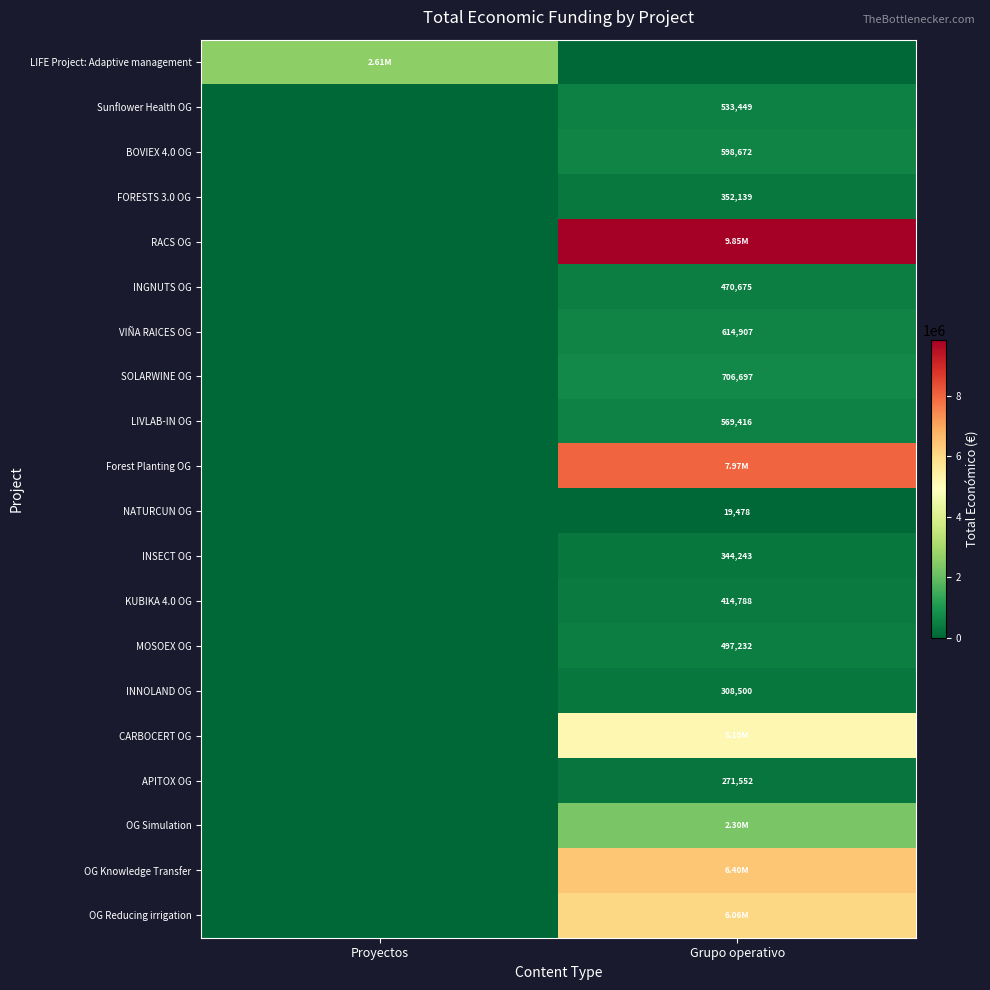

Which series has the widest spread of values?

RACS OG